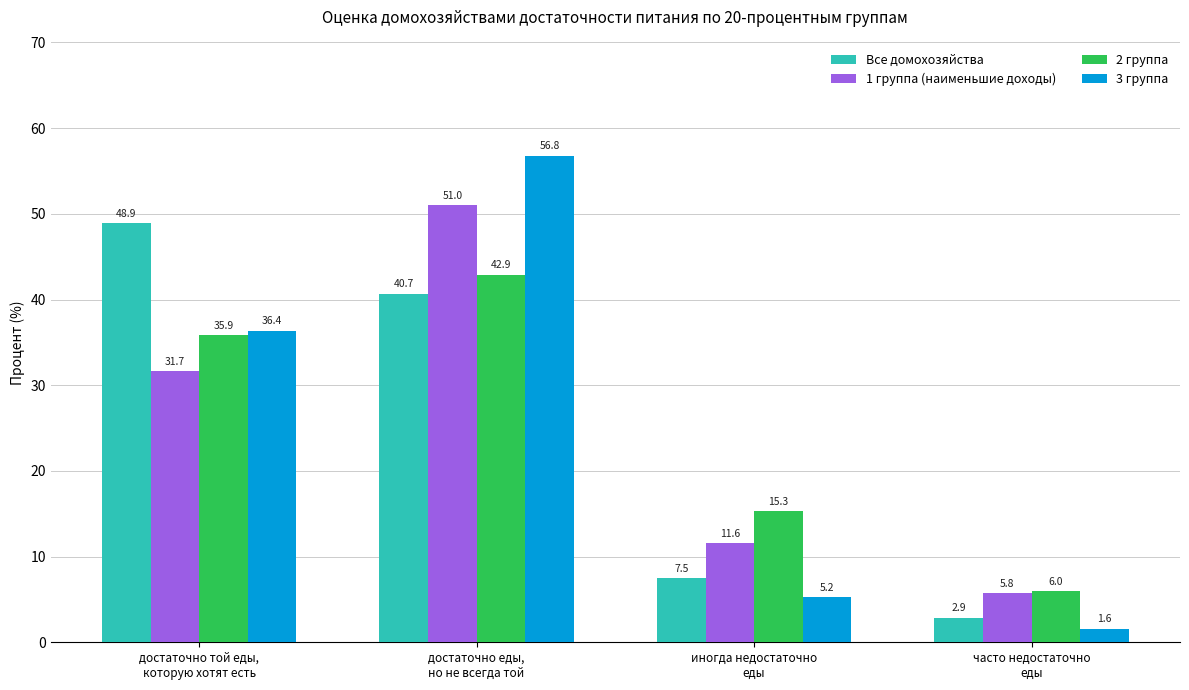

What are all the series names shown in the legend?

Все домохозяйства, 1 группа (наименьшие доходы), 2 группа, 3 группа